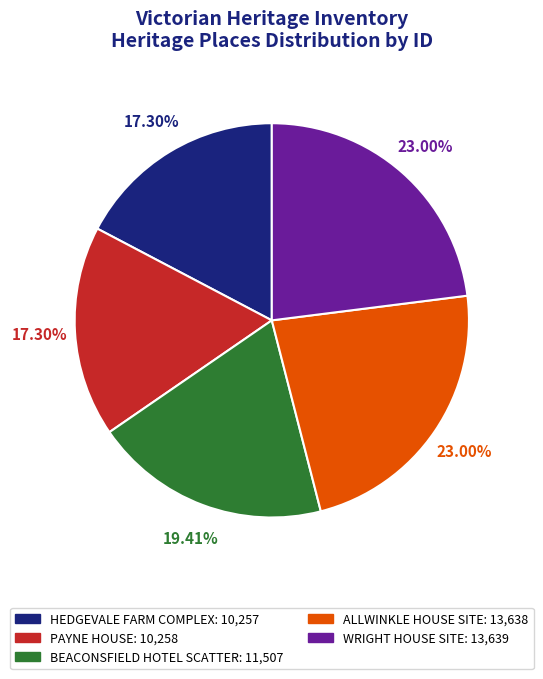

Is it true that WRIGHT HOUSE SITE is 36% of the pie?

False